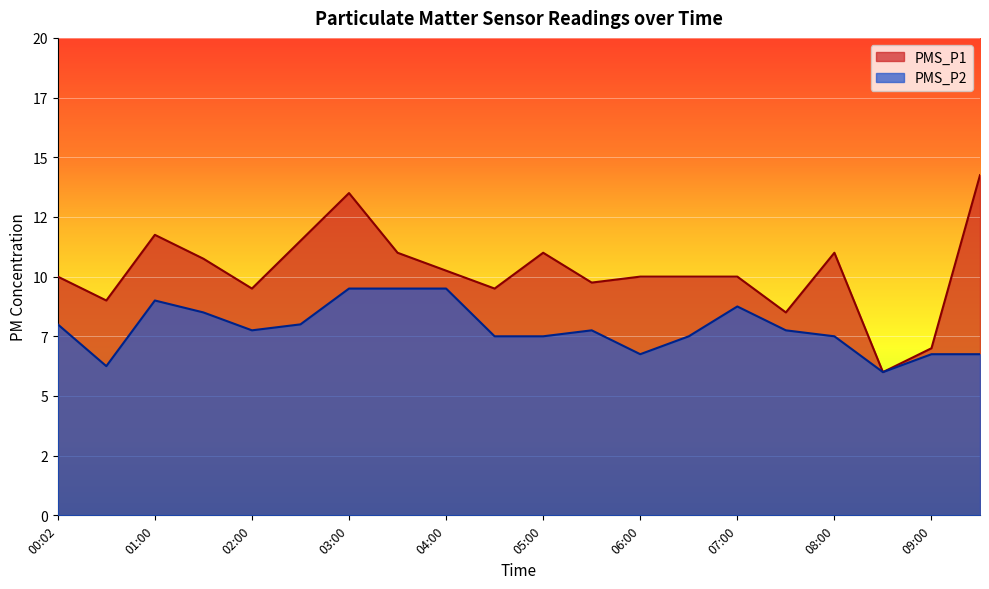

What is the difference between the maximum and second lowest values in the PMS_P1 series?

7.2